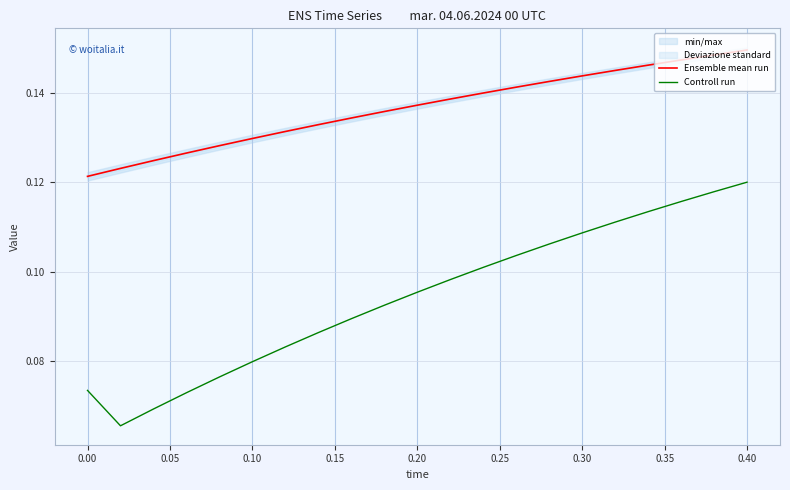

What is the greatest value displayed?

0.1